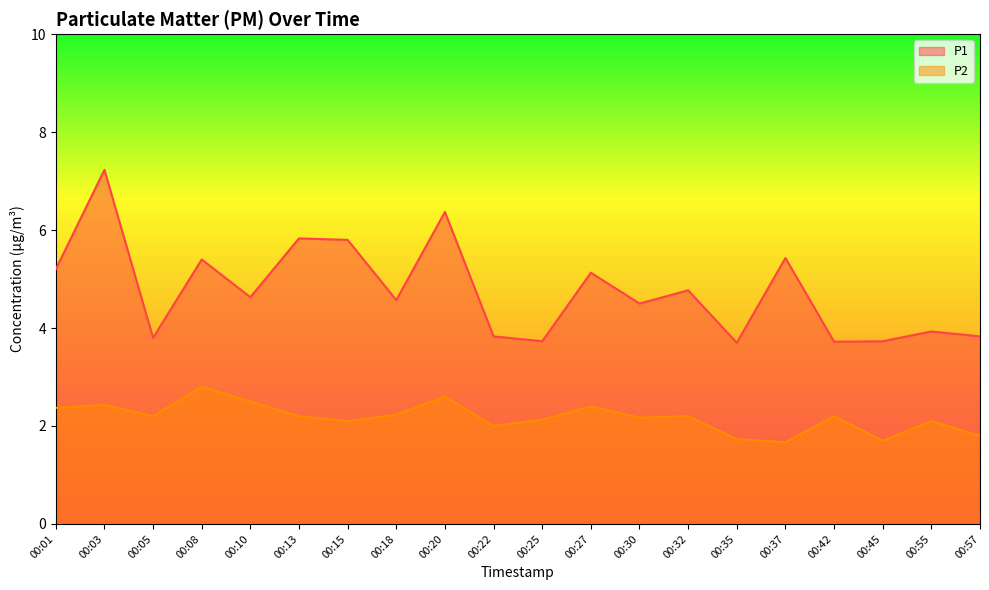

List the series in order of their overall mean, lowest first.

P2, P1